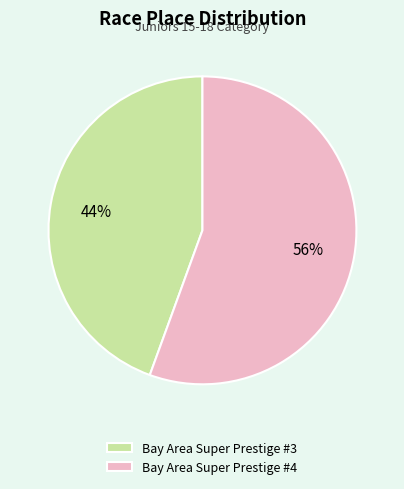

Count the number of slices in the pie.

2